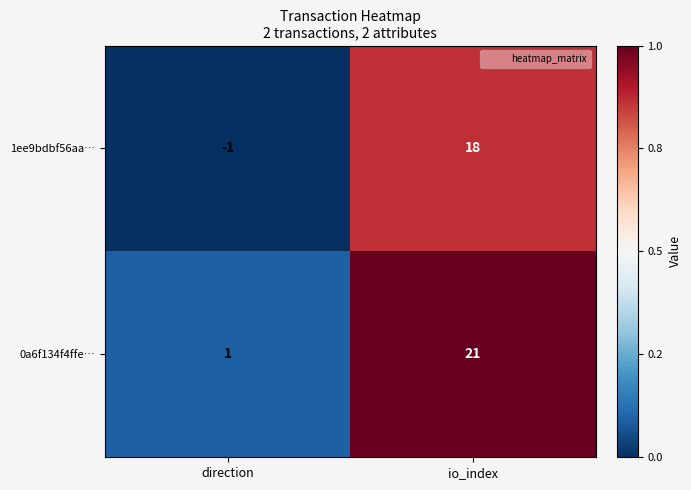

What is the total value across all series at io_index?

39